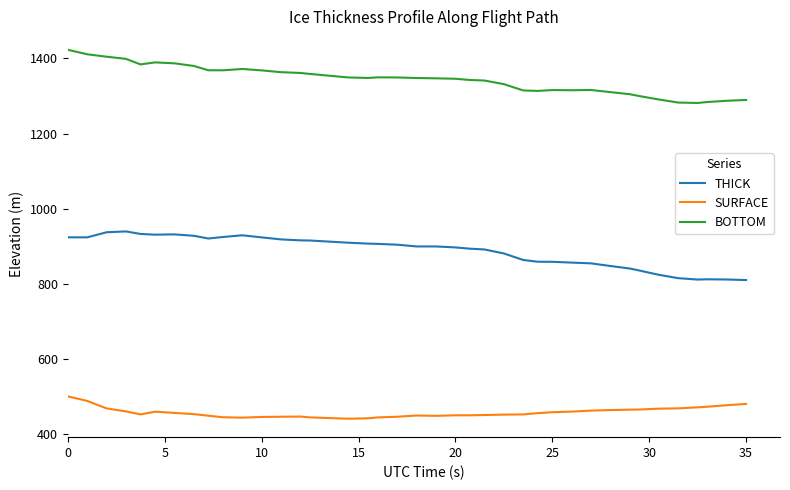

What is the difference between the maximum and minimum values in the SURFACE series?

59.4